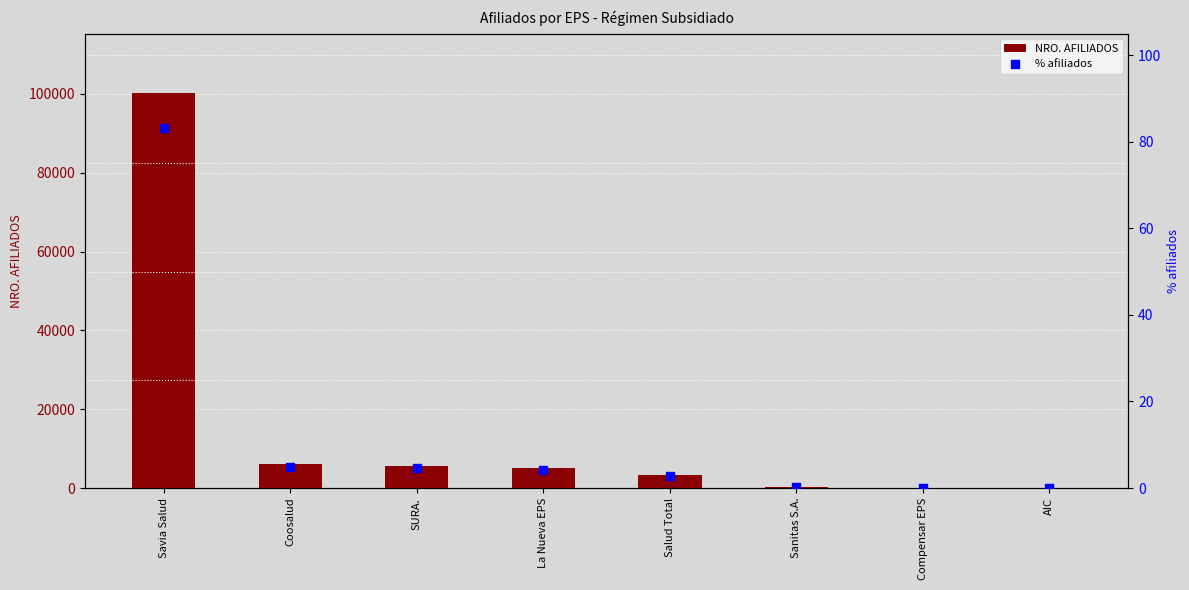

Which series contains the highest Y value?

NRO. AFILIADOS